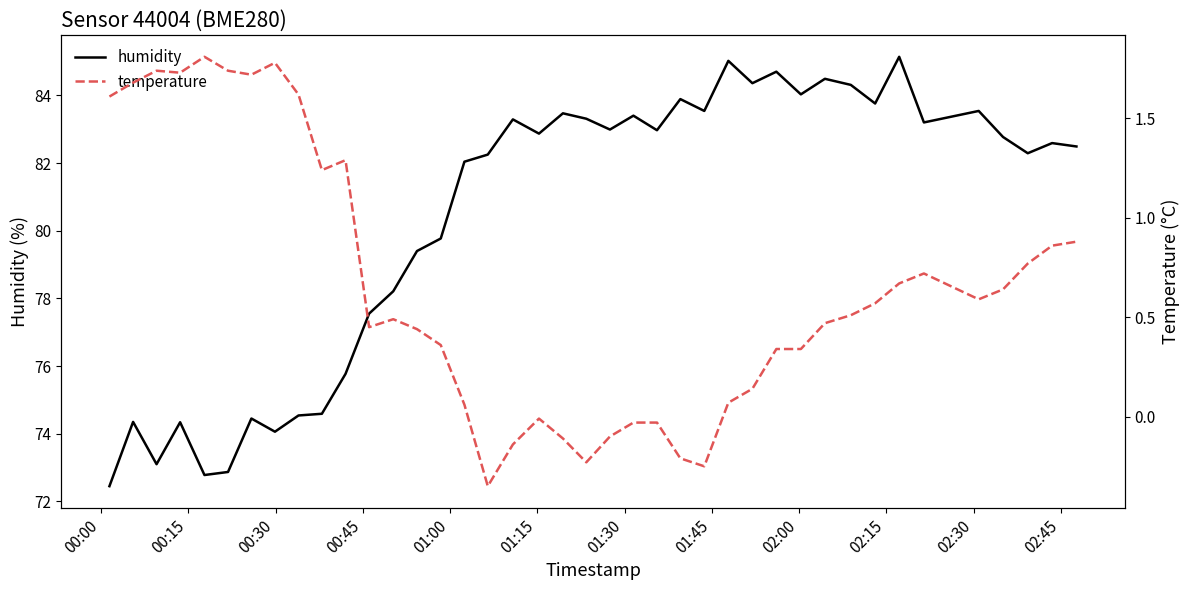

What is the highest value of the humidity series?

85.1